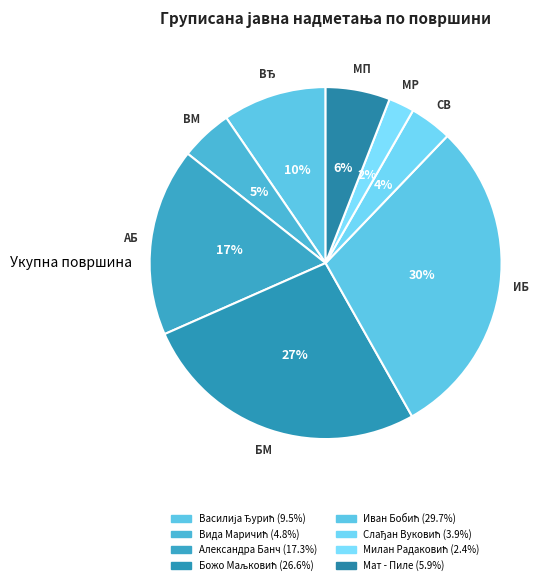

Between Александра Банч and Мат - Пиле, which is larger?

Александра Банч